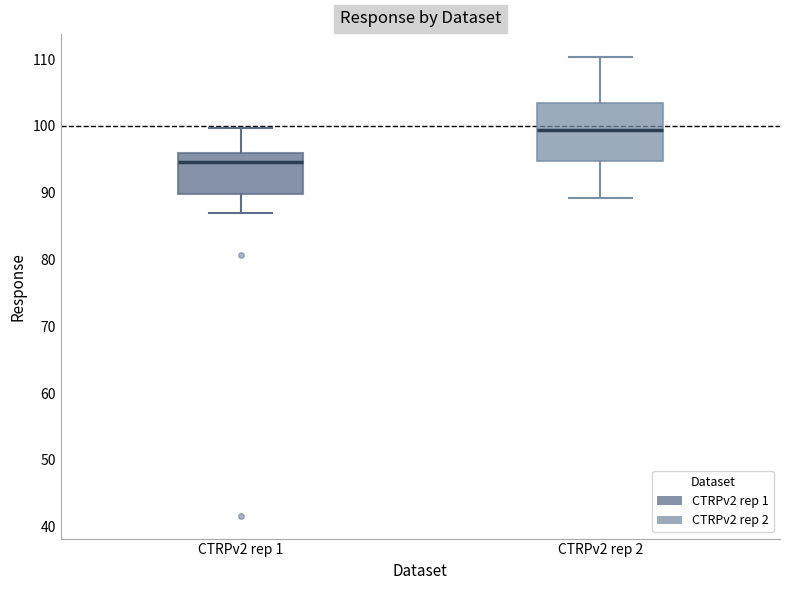

Where does the median line of the box for CTRPv2 rep 2 sit on the y-axis? The values are not printed on the chart, so give them approximately, as read against the axis.

99